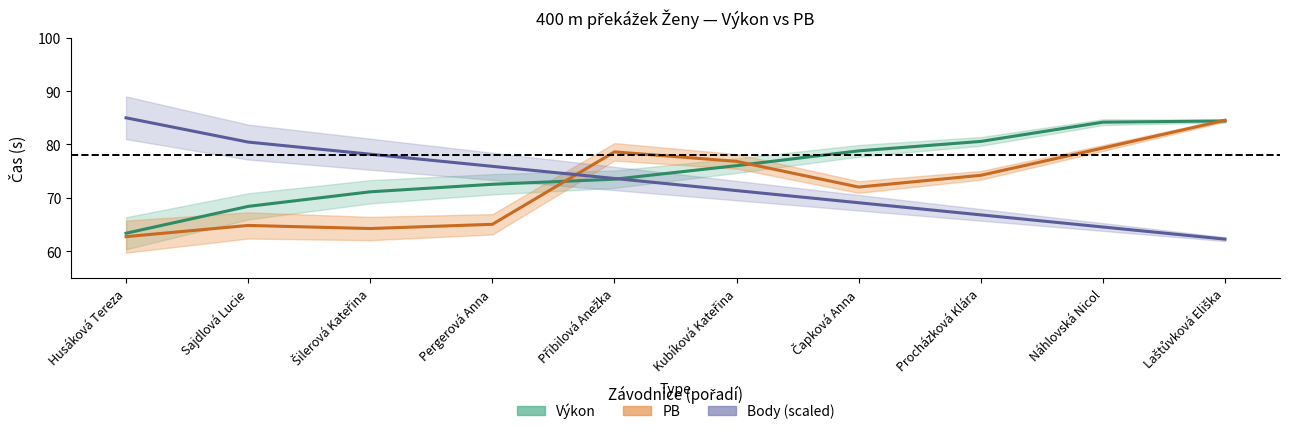

What position from the left is Procházková Klára?

8